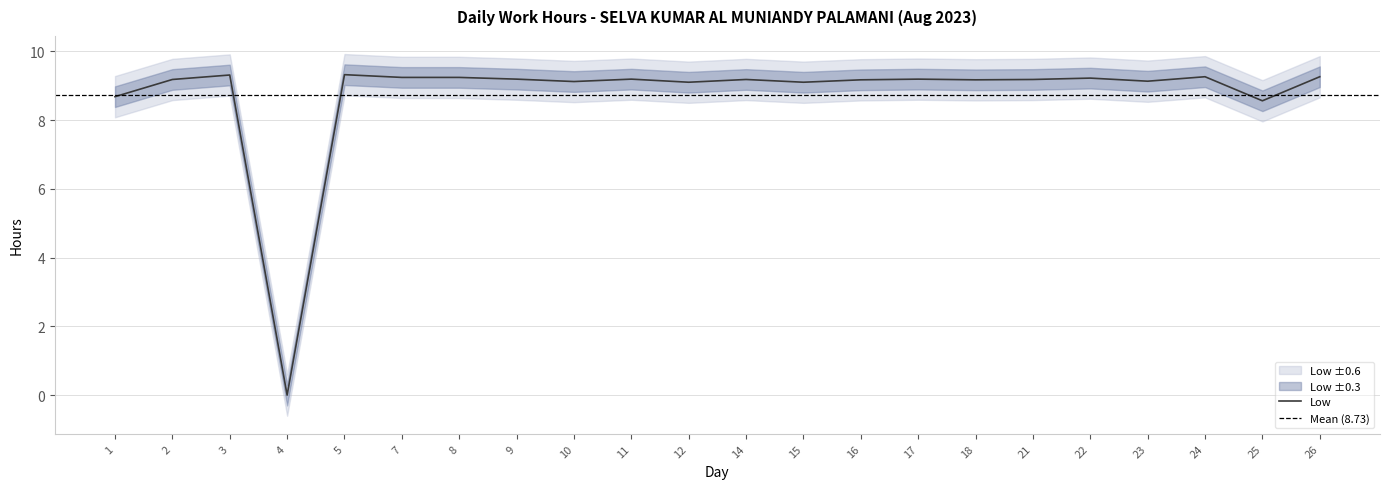

Read the value at 26.

9.3